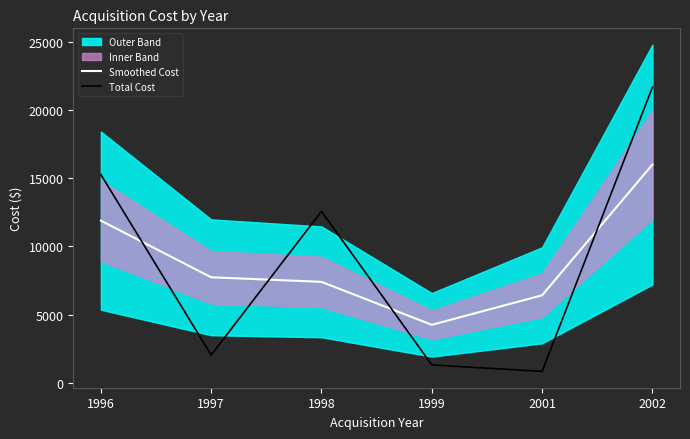

What is the sum of all Smoothed Cost values?

53685.0